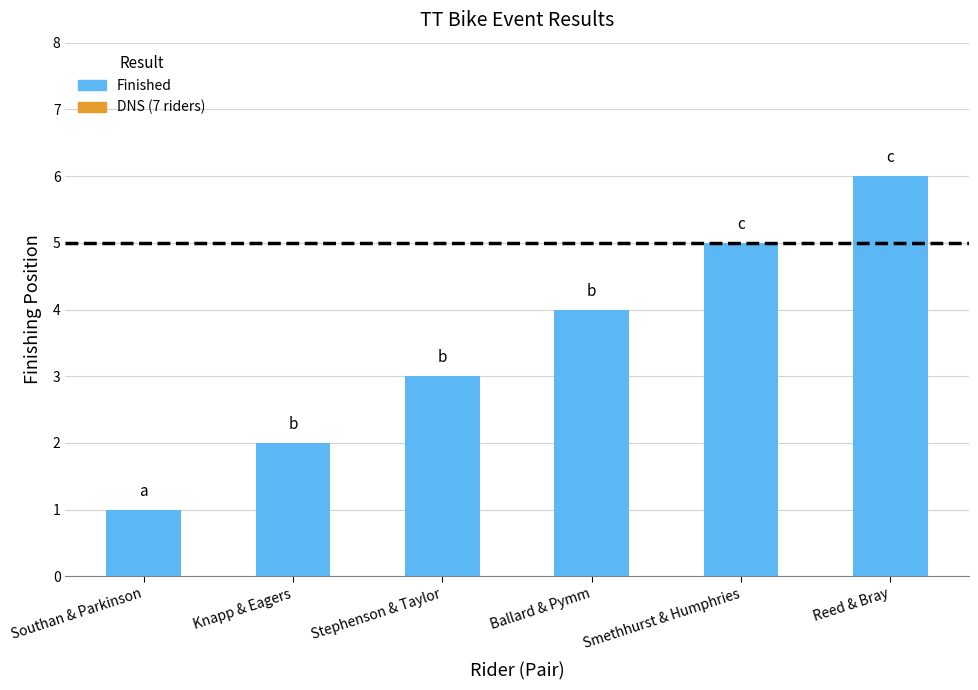

What is the change in value from Knapp & Eagers to Reed & Bray?

+4